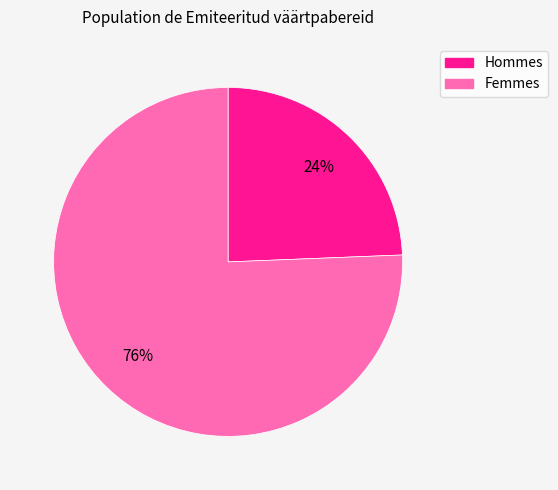

To the nearest percent, what is the average slice percentage?

50%